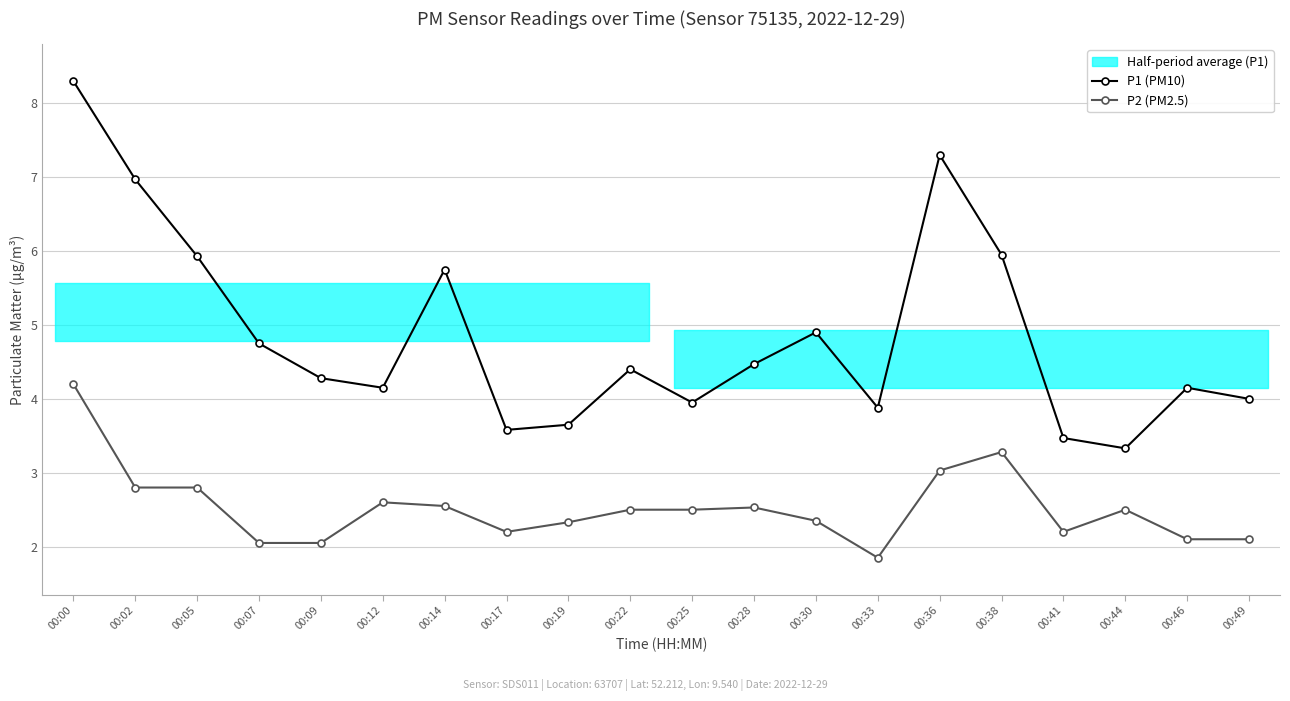

What is the total value across all series at 00:49?

6.1